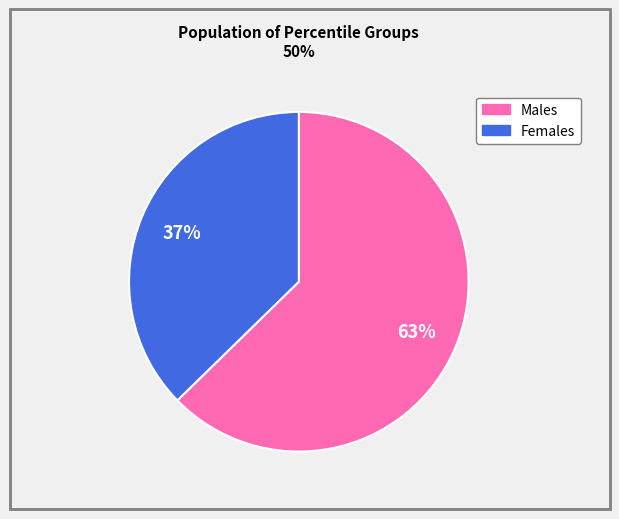

To the nearest percent, what is the average slice percentage?

50%